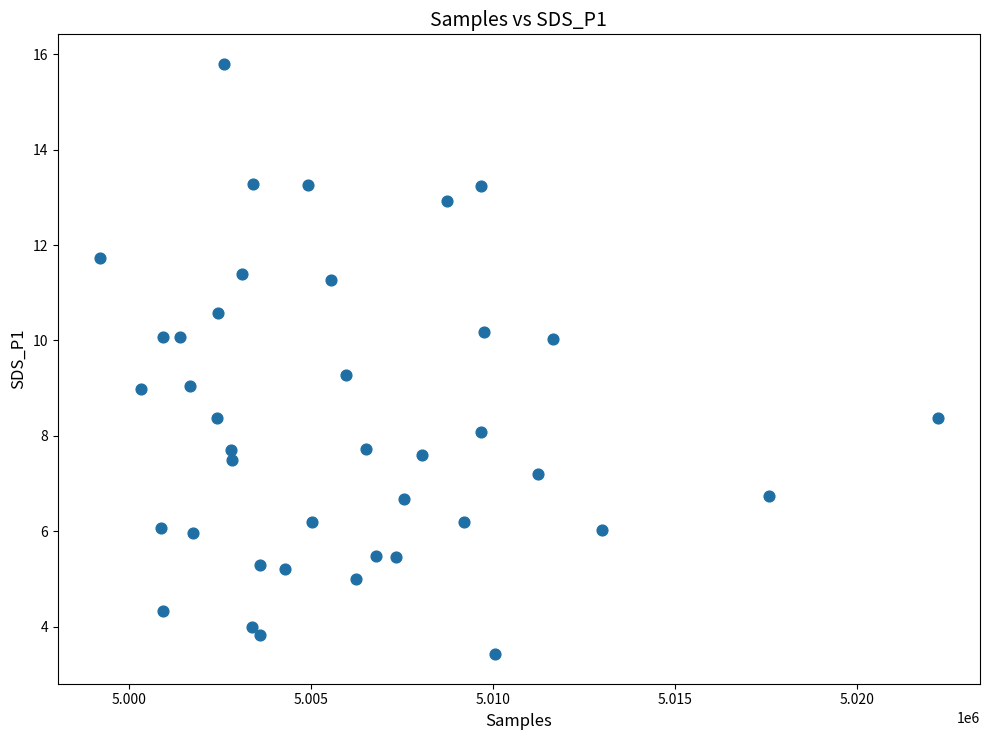

What is the range of Y values (max minus min)?

12.4